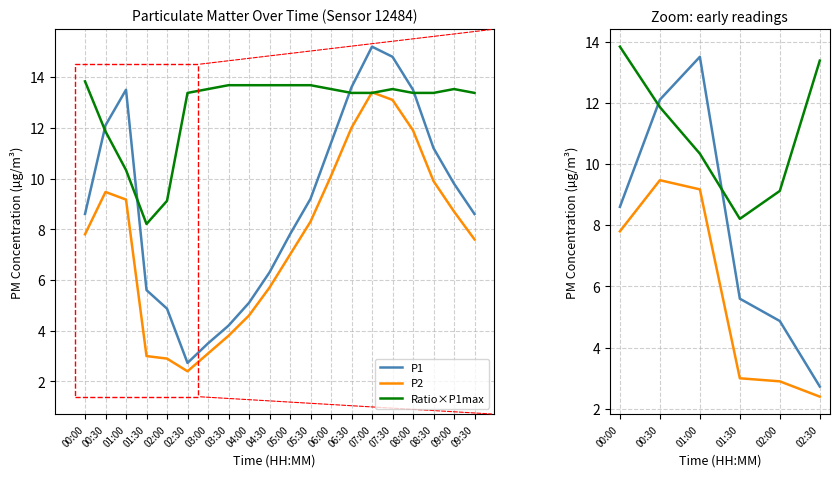

List the labels in order of P2 value, smallest first.

02:30, 02:00, 01:30, 00:00, 01:00, 00:30